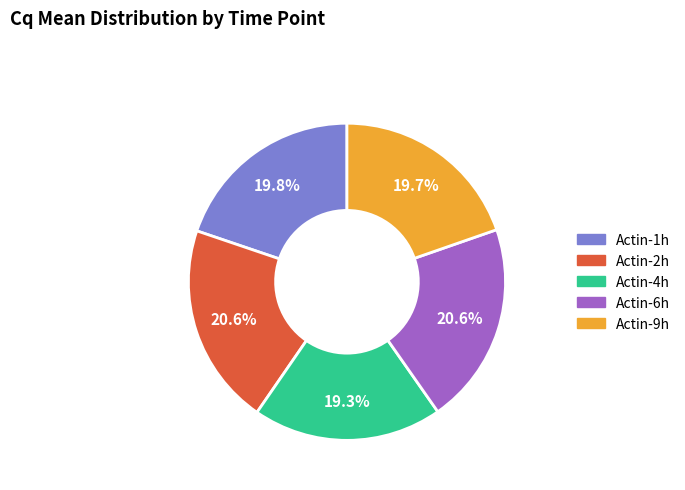

Does Actin-9h represent more than half of the total?

No